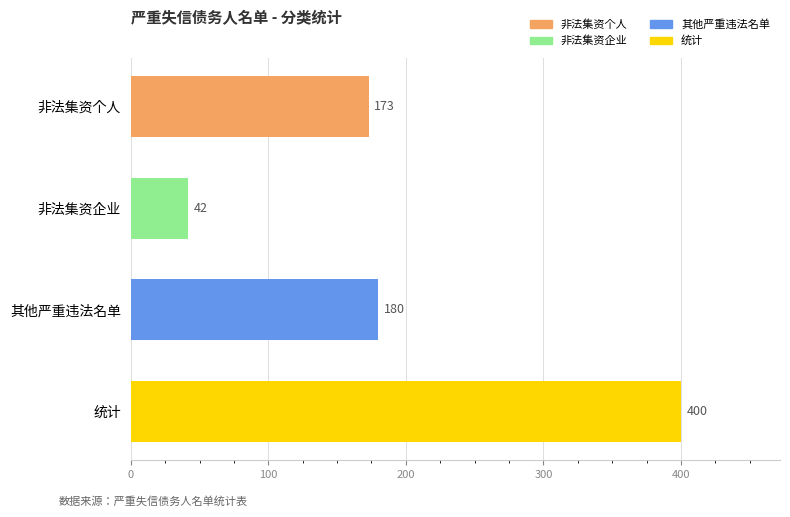

What position from the bottom is 其他严重违法名单?

2